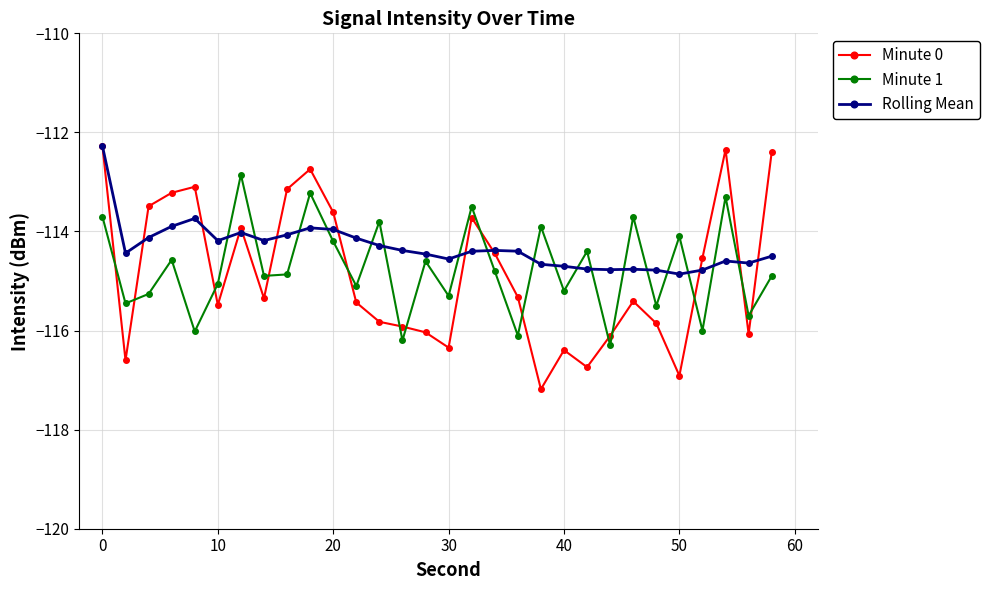

True or false: Minute 0 has more than 0 points higher than both neighbors.

True